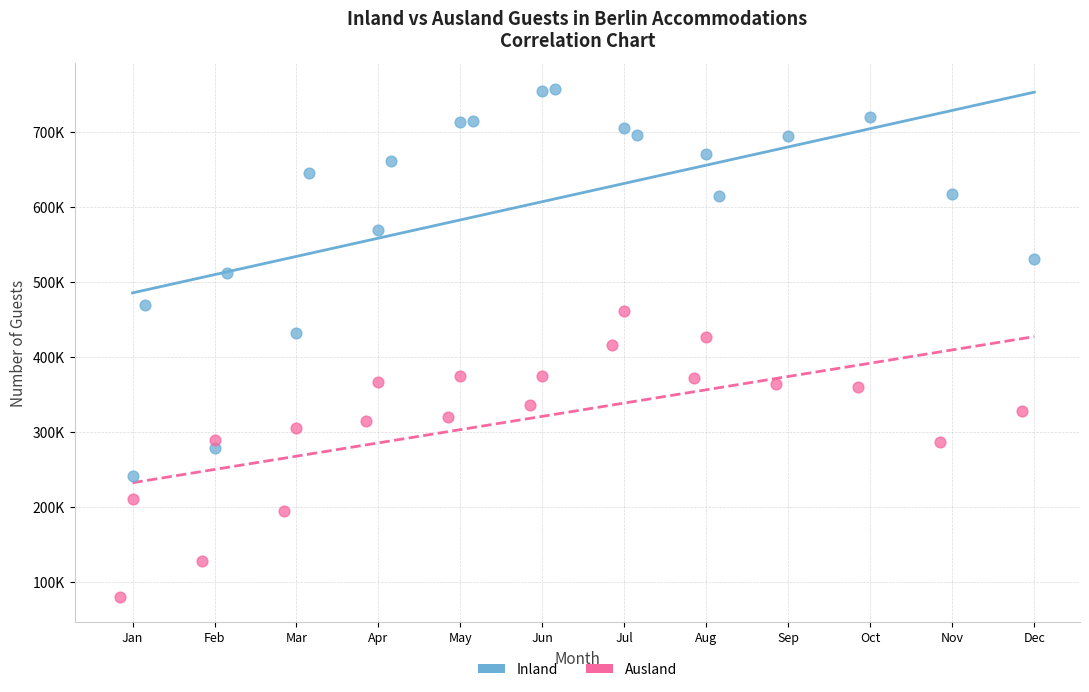

Which series contains the lowest Y value?

Ausland